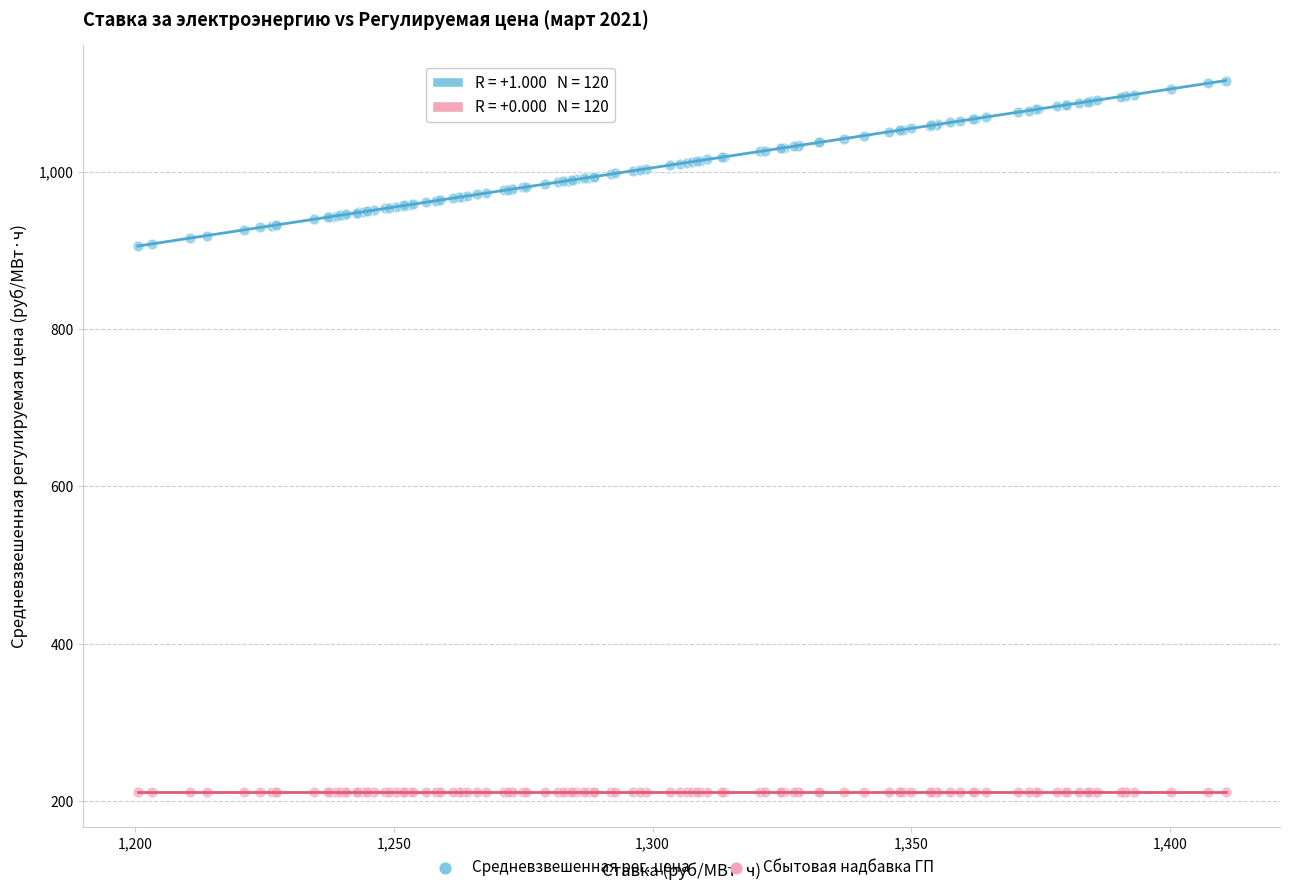

Which series reaches the maximum Y coordinate?

Средневзвешенная рег. цена